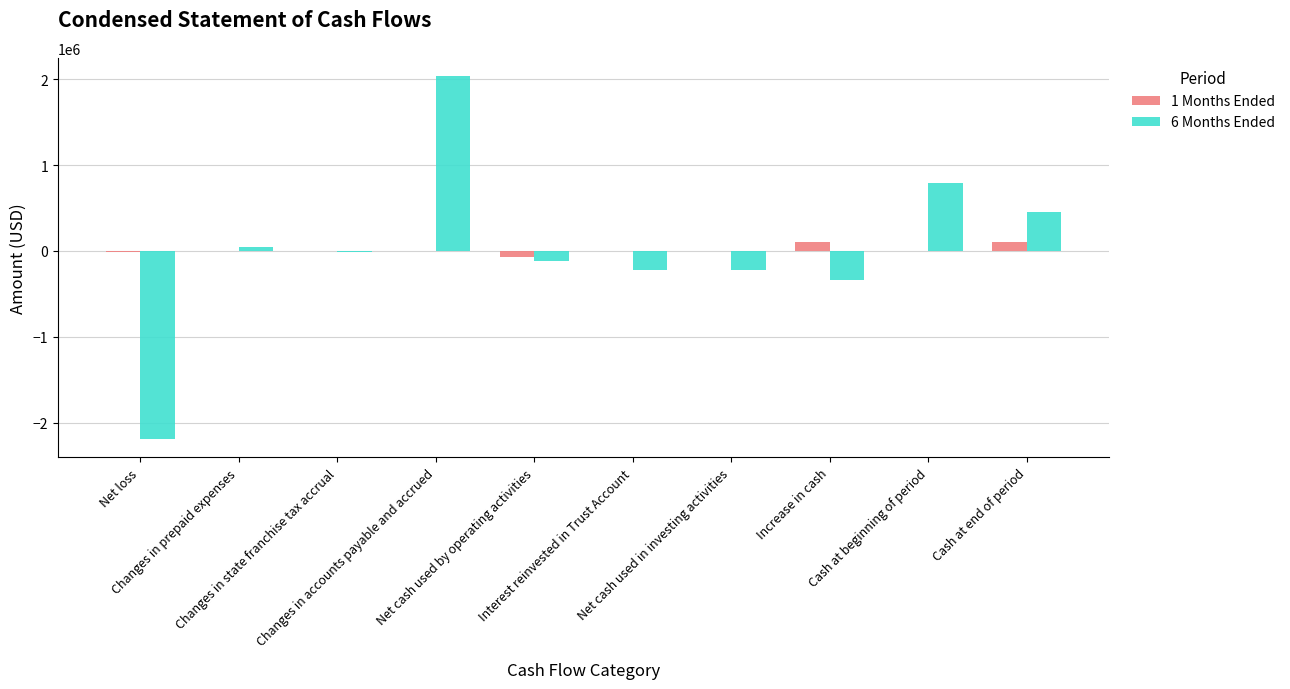

What is the greatest value displayed?

2036383